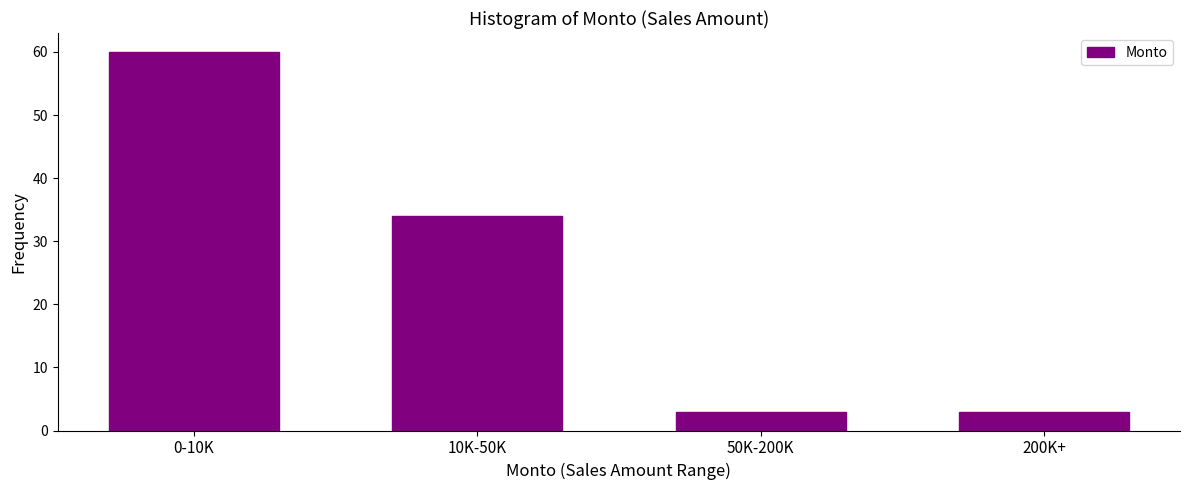

Reading left to right, transcribe all the data shown in this chart.

60	34	3	3